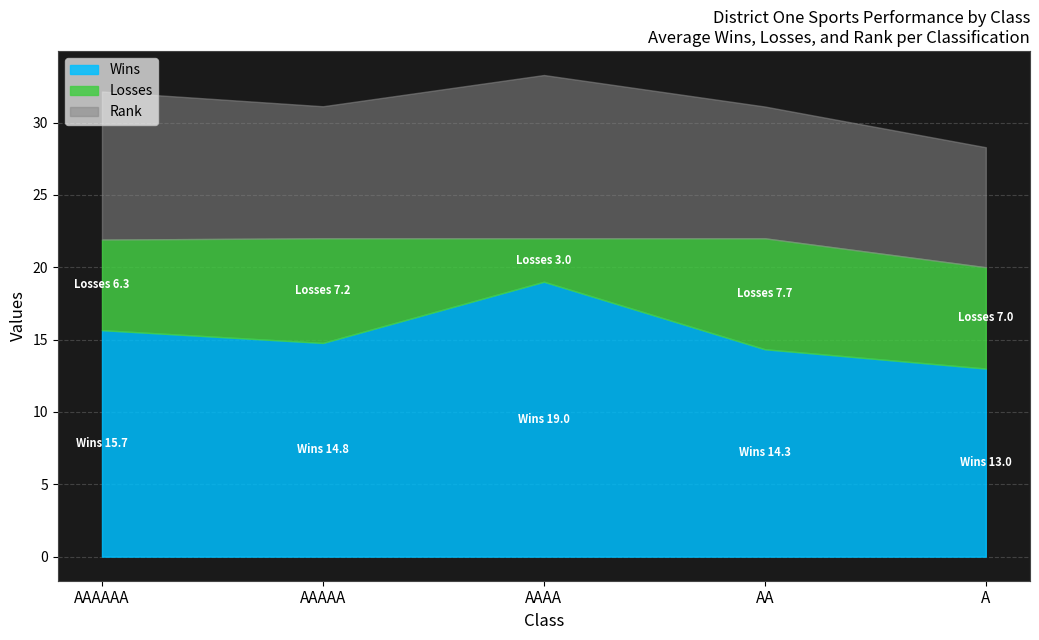

The value of Wins at AAA is 7.5. True or false?

False